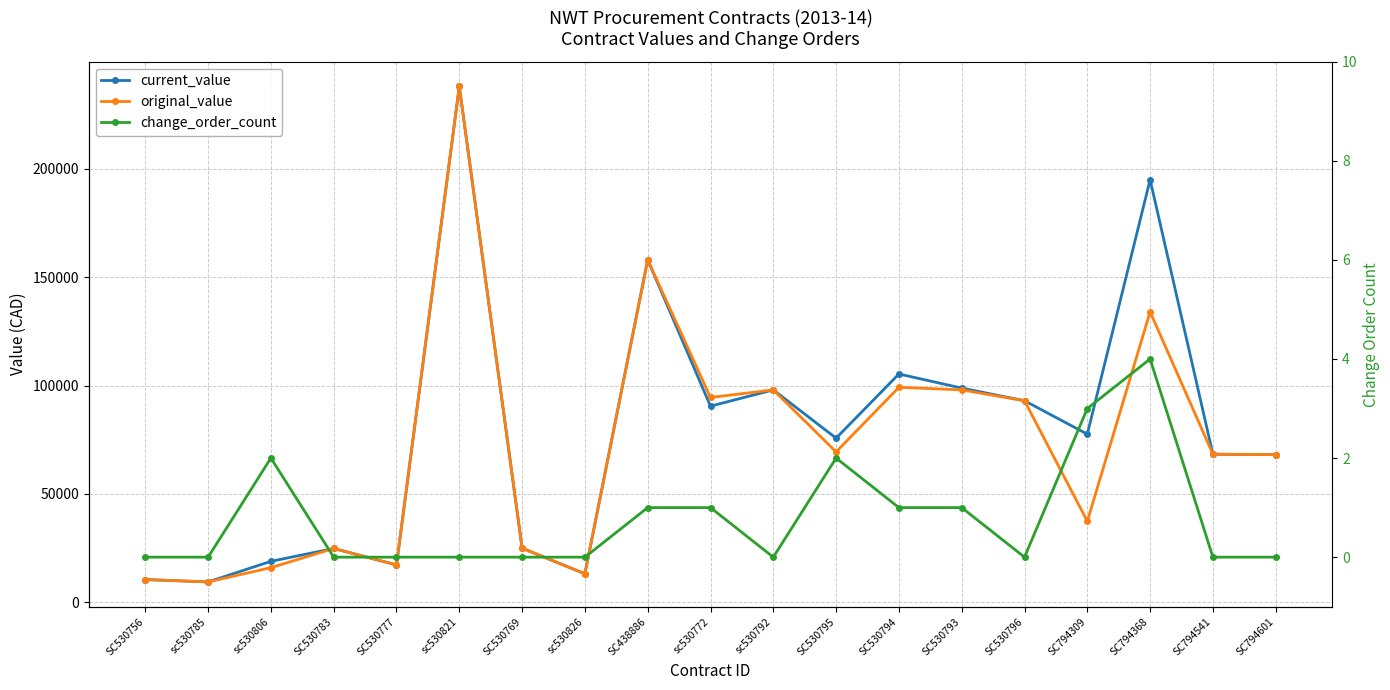

At which category does change_order_count reach its first local valley?

sc530792